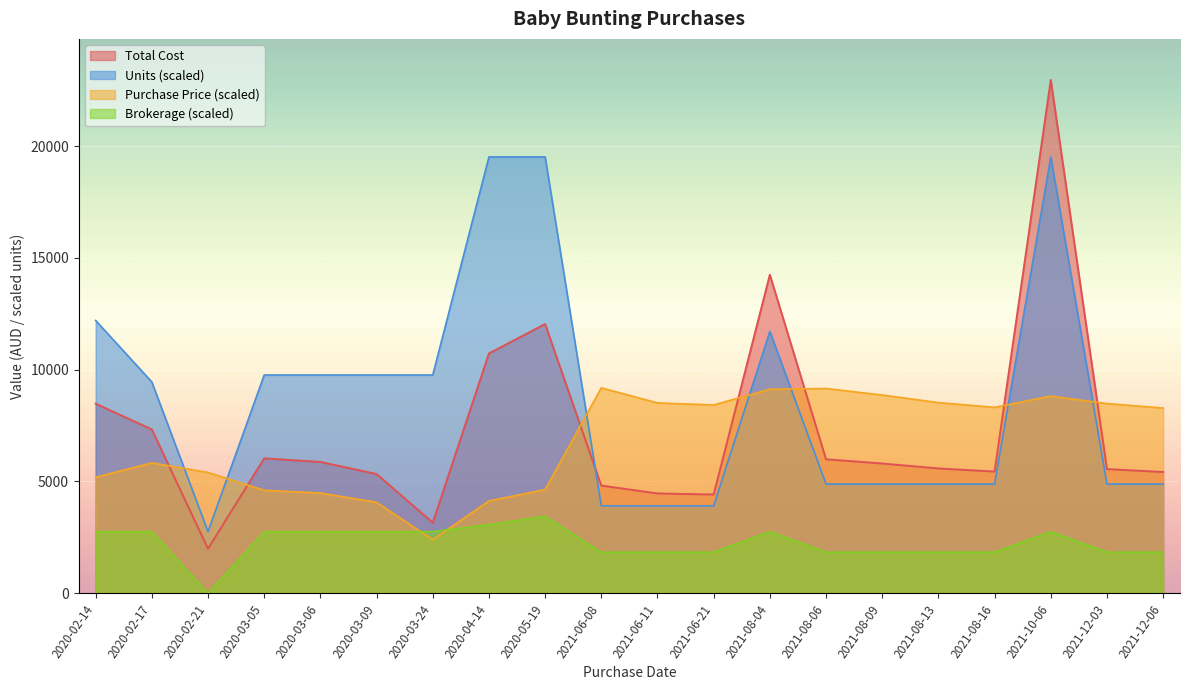

Which category has the lowest value across all series?

2020-02-21